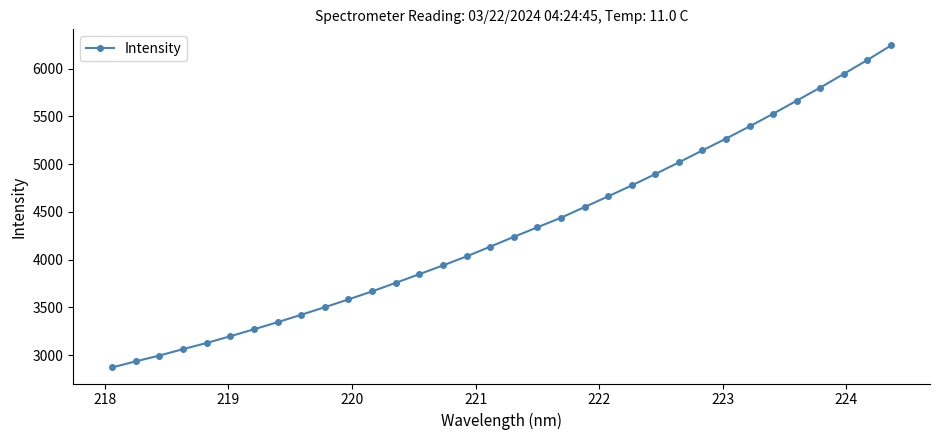

What is the smallest value displayed?

2871.6